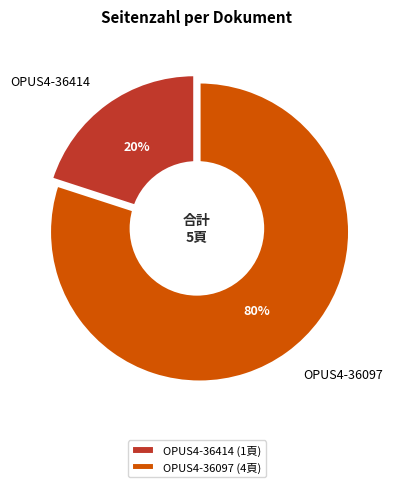

What percentage do OPUS4-36414 and OPUS4-36097 together represent?

100.0%